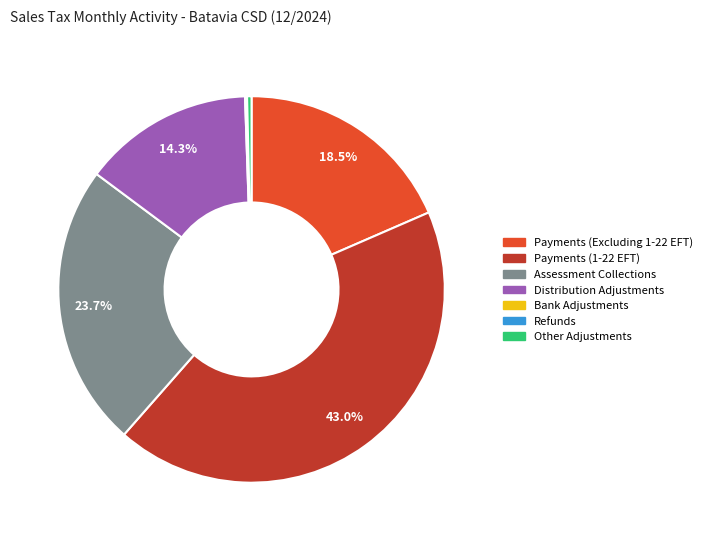

What is the total percentage of Payments (Excluding 1-22 EFT) and Assessment Collections?

42.2%